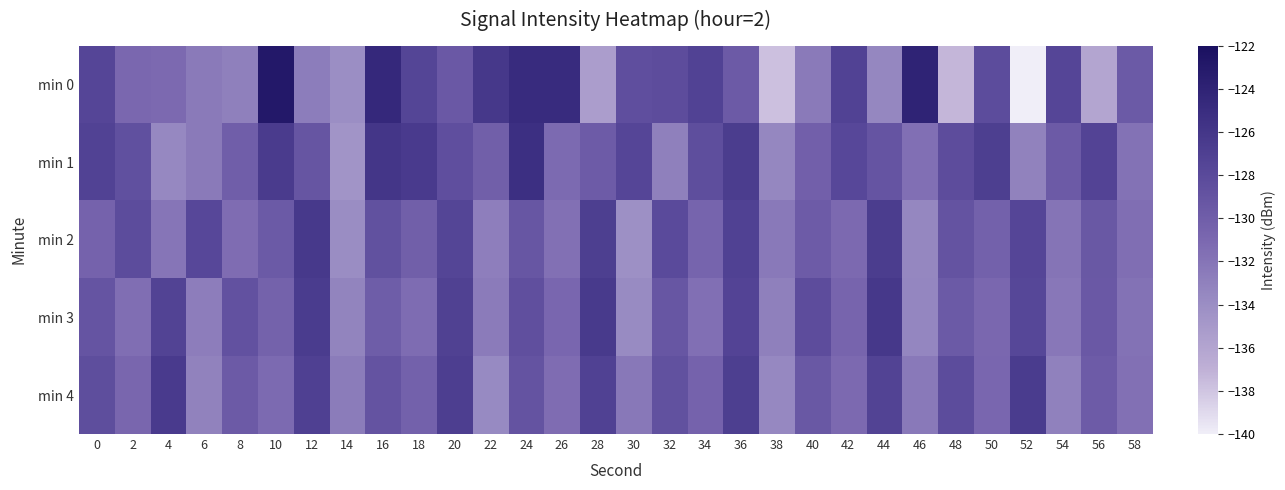

At which category does the chart reach its minimum across all series?

52